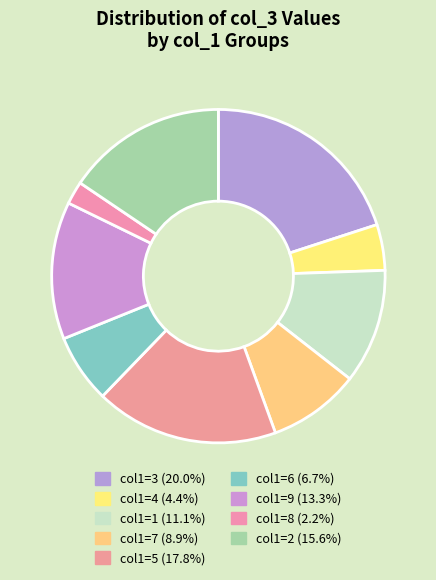

How many slices are in this pie chart?

9